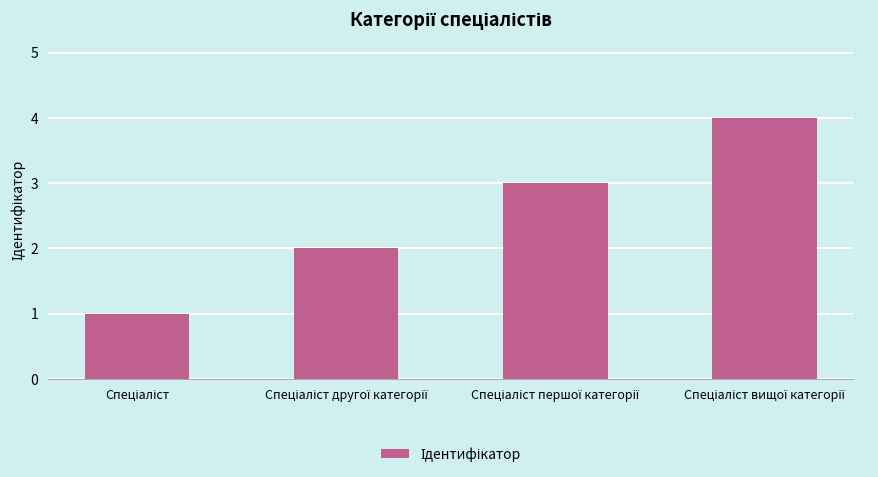

How many bars are there in total?

4